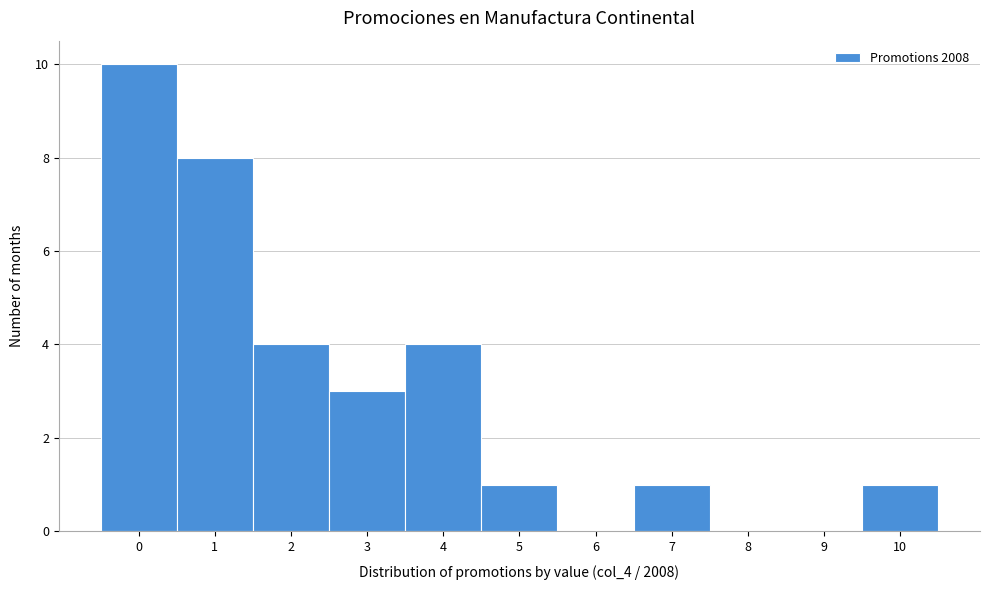

Over which range of the x-axis is the bar tallest?

-0.5 to 0.5